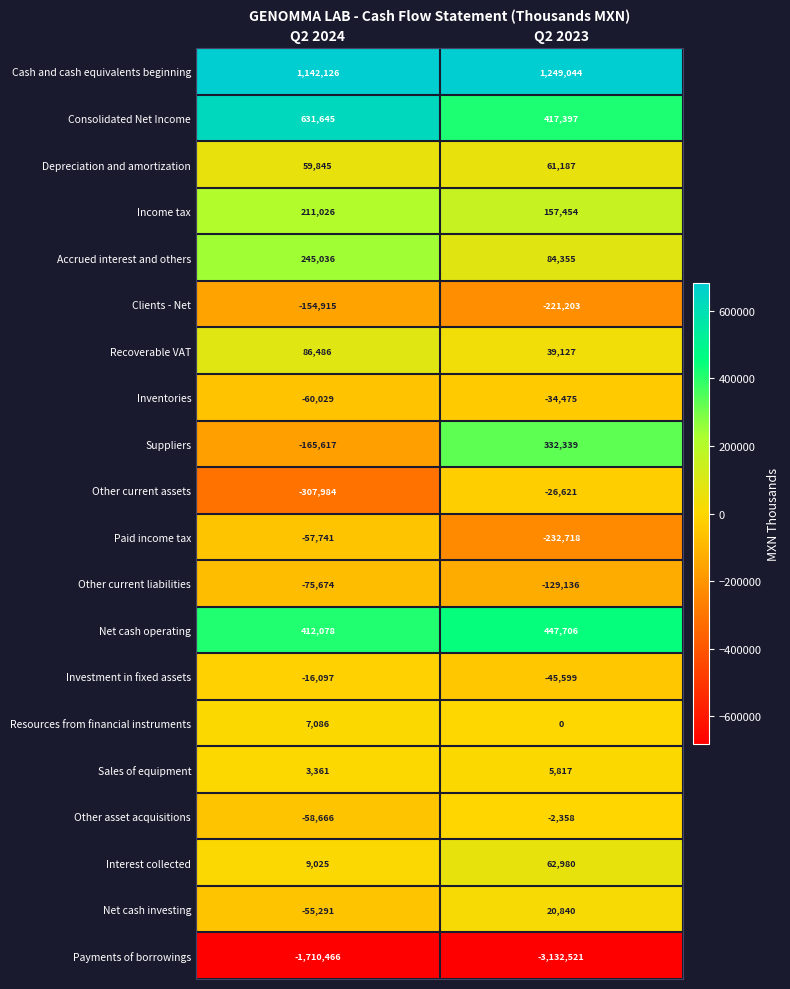

Is it true that Depreciation and amortization equals 61187 at Q2 2023?

True